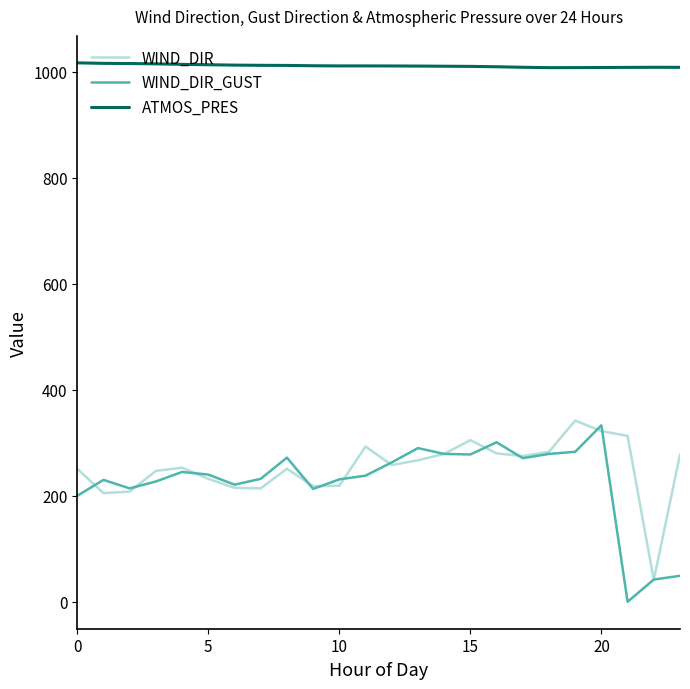

What is the minimum value for WIND_DIR?

41.0